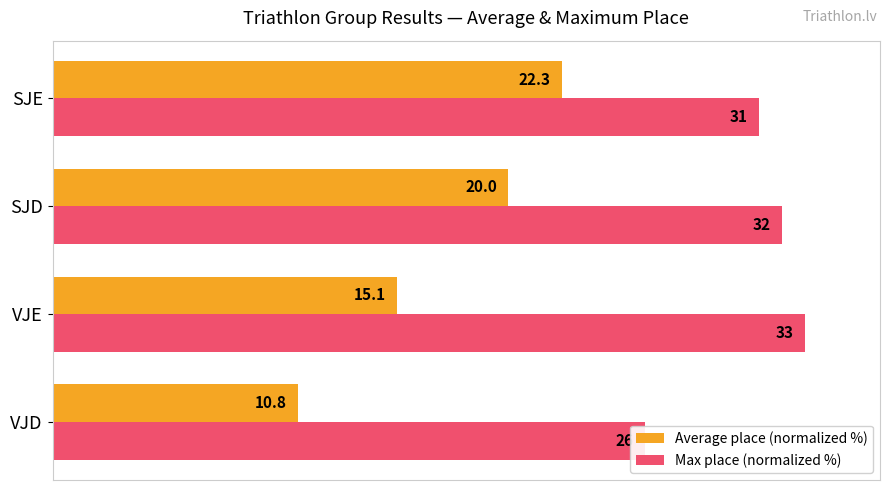

How many bars are there in total?

8